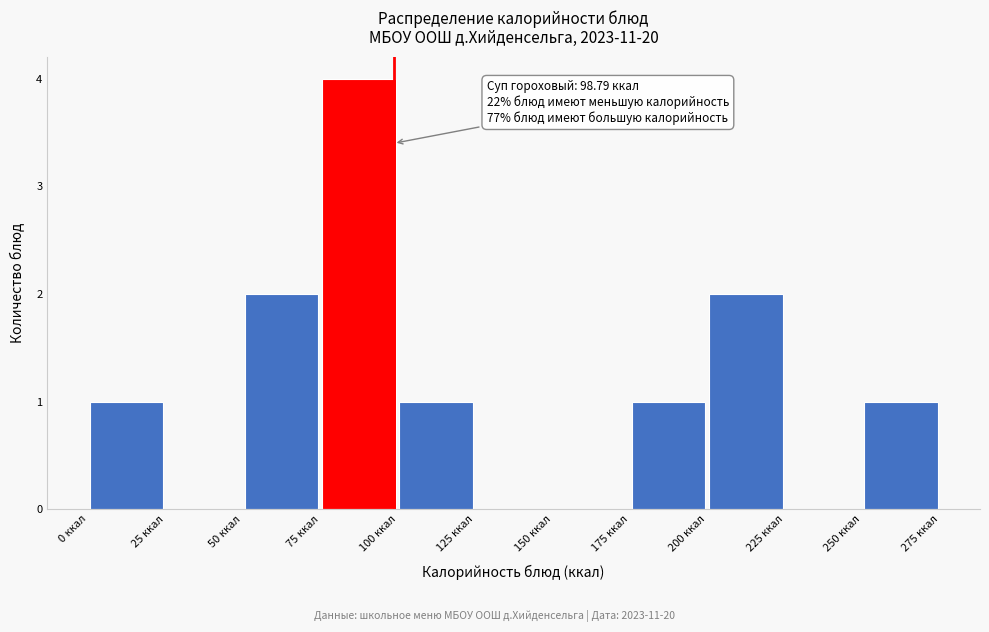

Which range on the x-axis has the tallest bar?

75 to 100